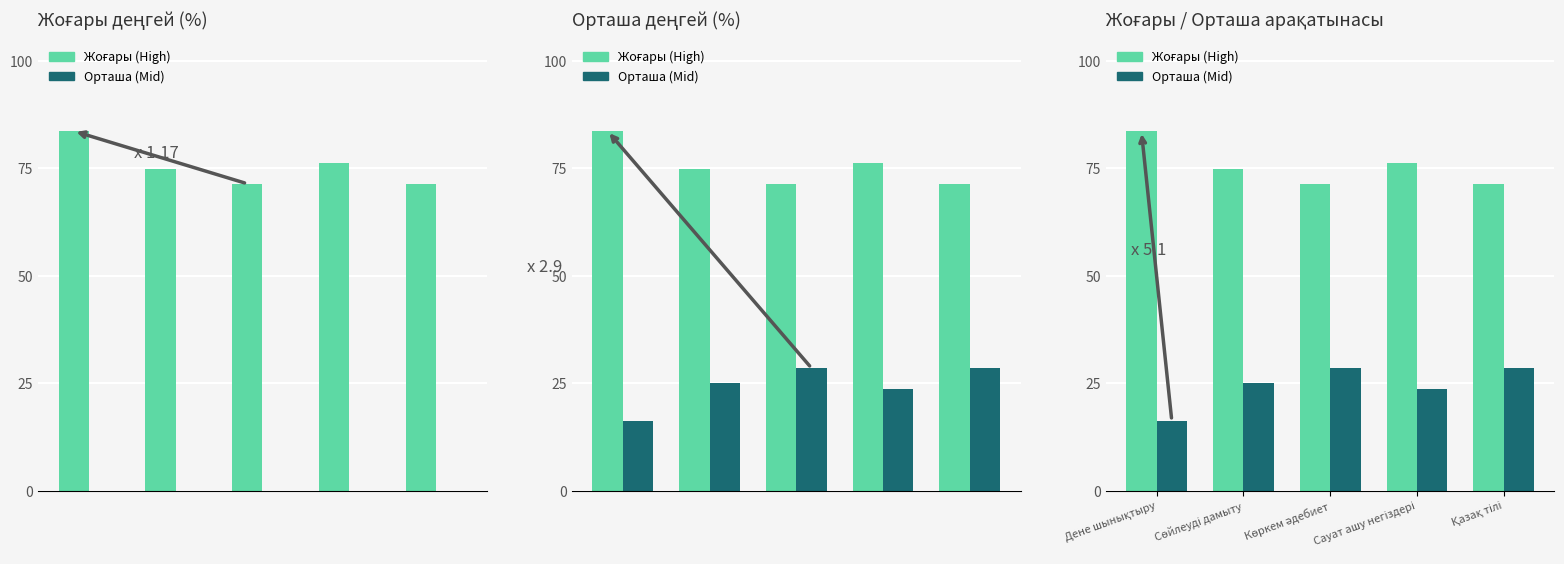

At how many categories does at least one series exceed 59?

5